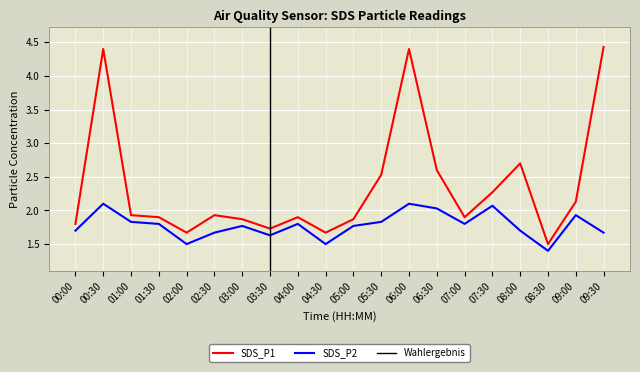

At which category does SDS_P2 reach its first local valley?

02:00